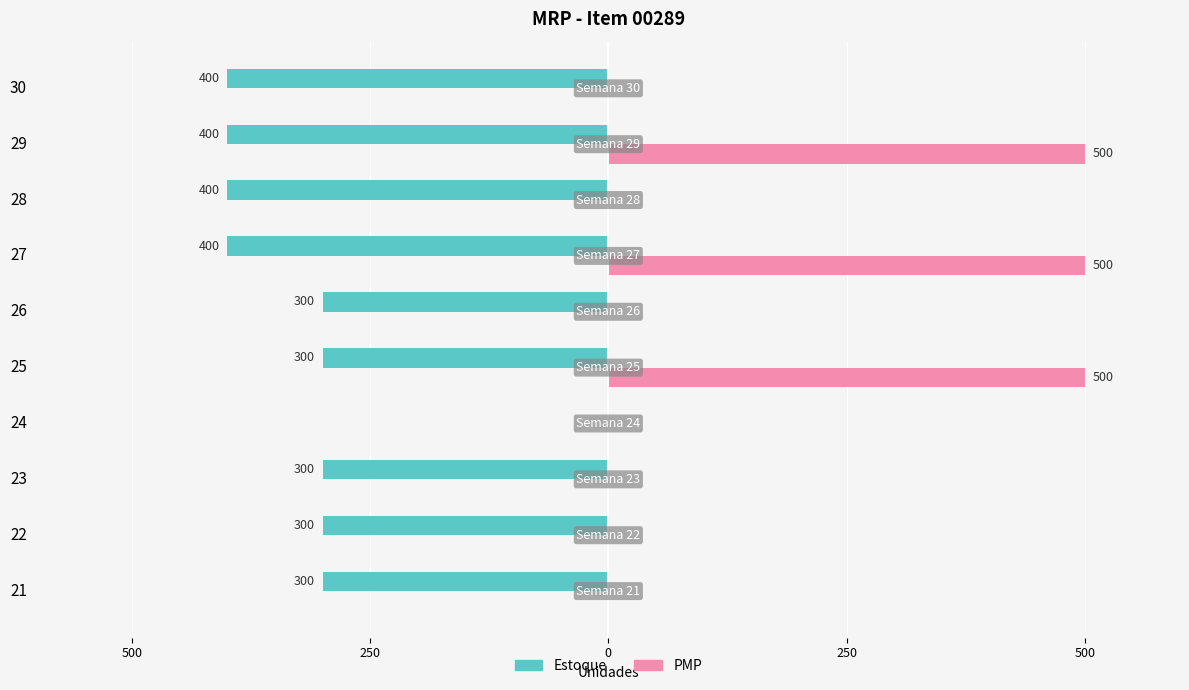

What are all the series names shown in the legend?

Estoque, PMP